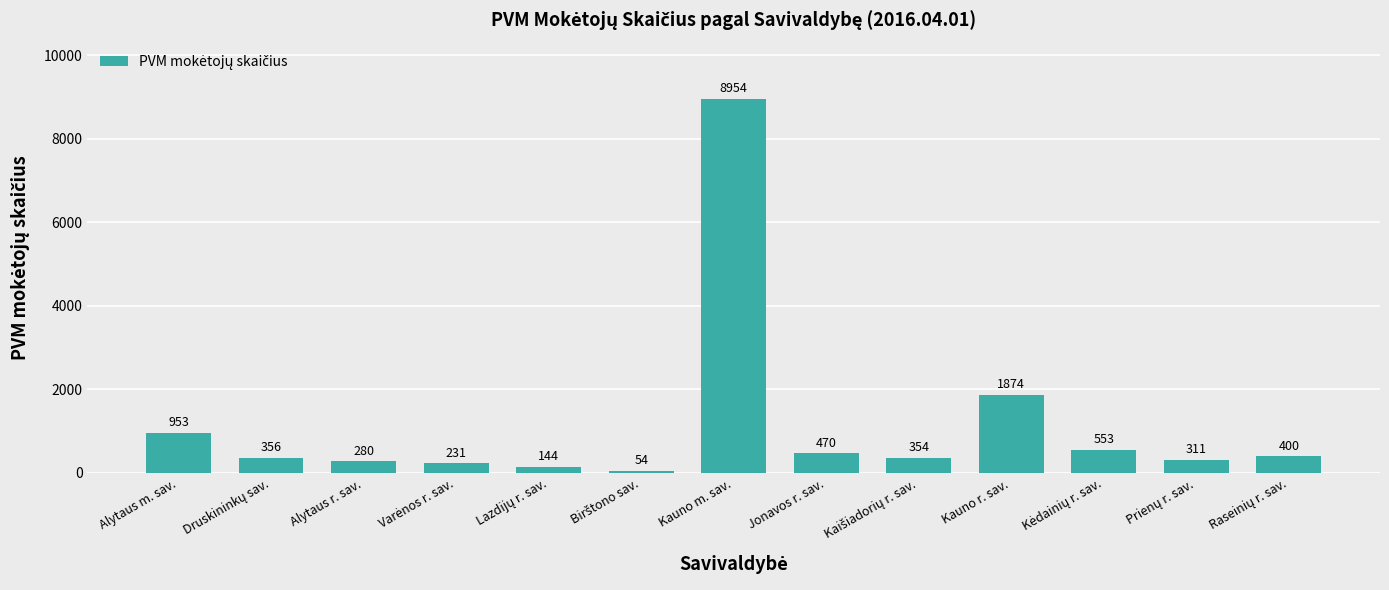

Where does the data first go above 356?

Alytaus m. sav.